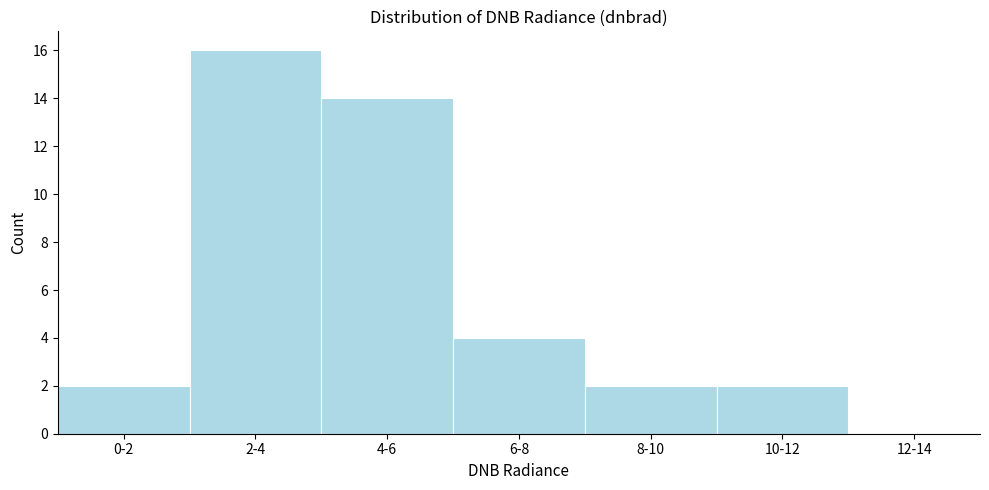

Reading left to right, extract all data points from this chart.

0-2=2	2-4=16	4-6=14	6-8=4	8-10=2	10-12=2	12-14=0